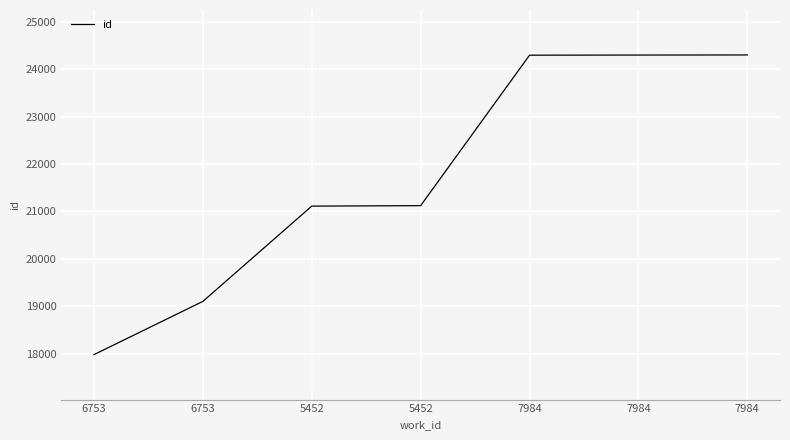

Which category has the lowest value across all series?

6753